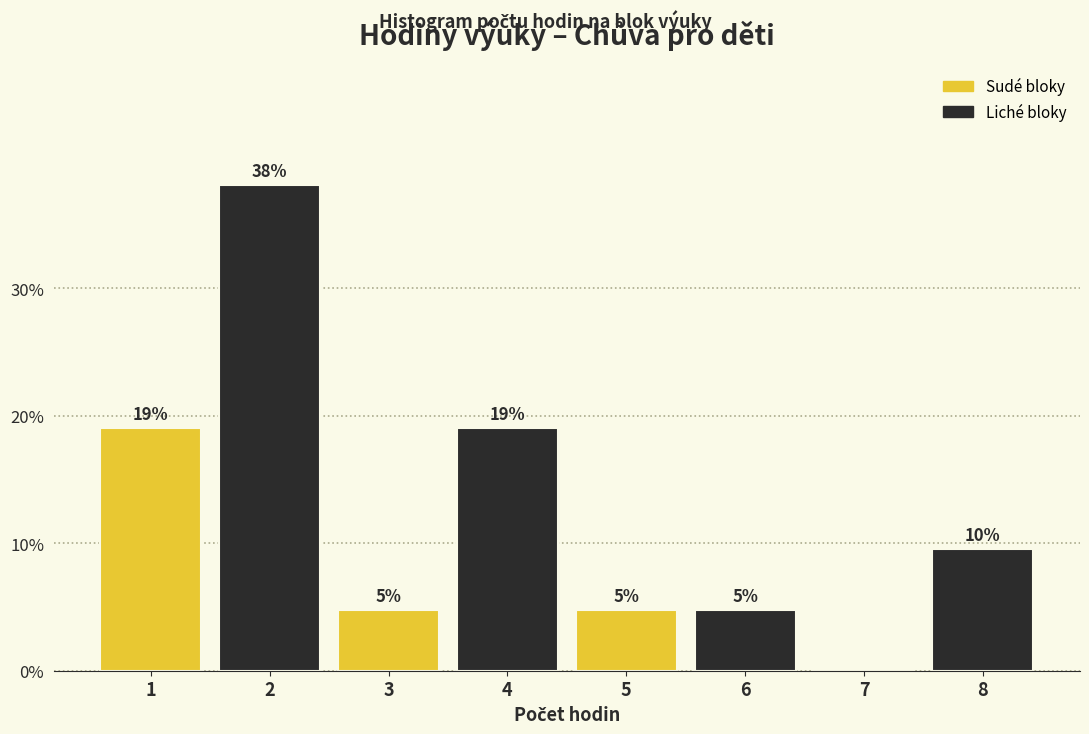

Are the bars horizontal?

No